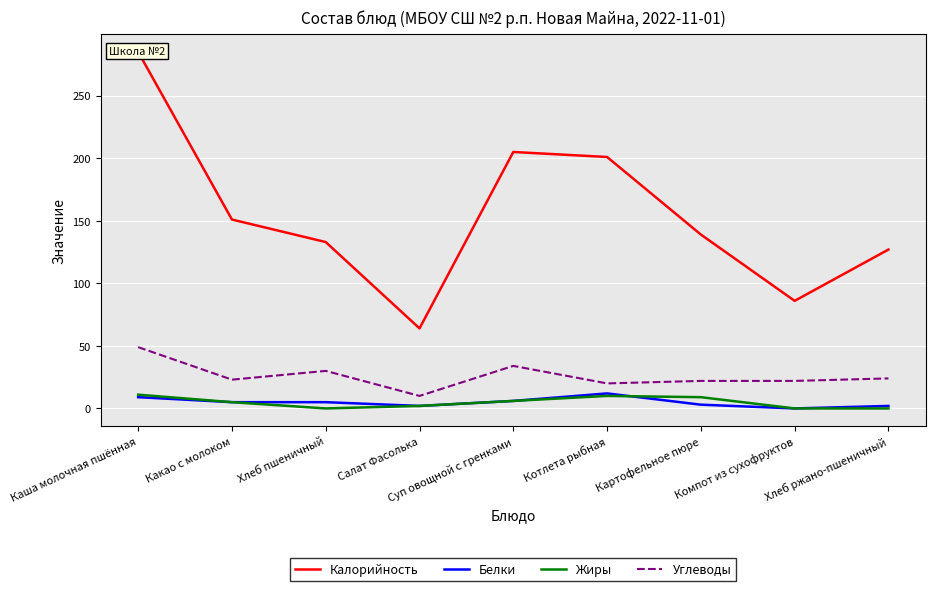

What position from the right is Каша молочная пшённая?

9